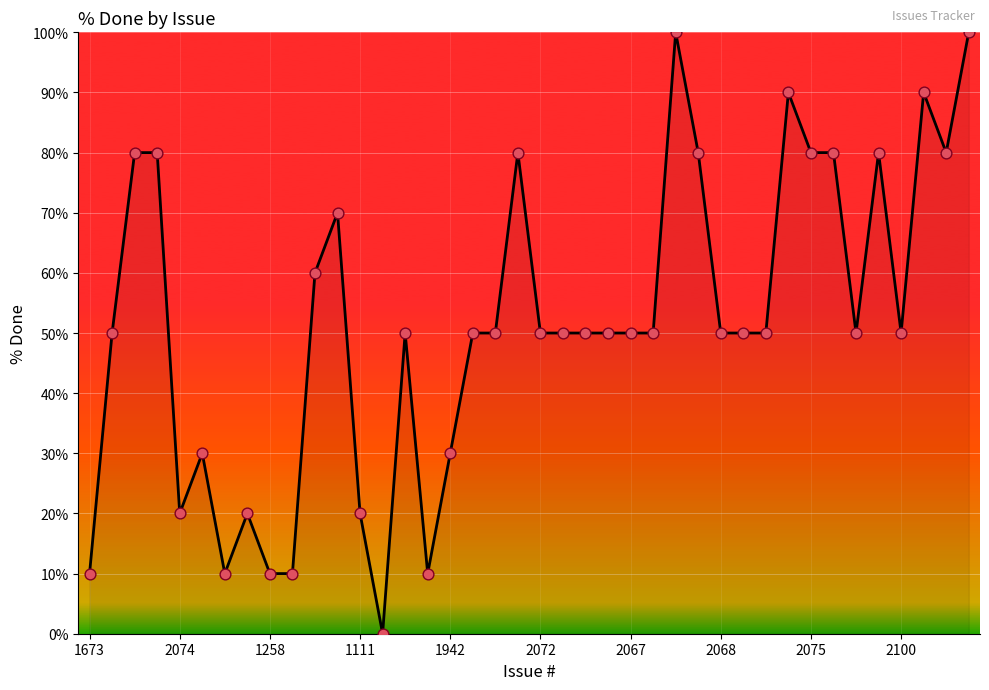

What is the difference between the maximum and minimum values?

100